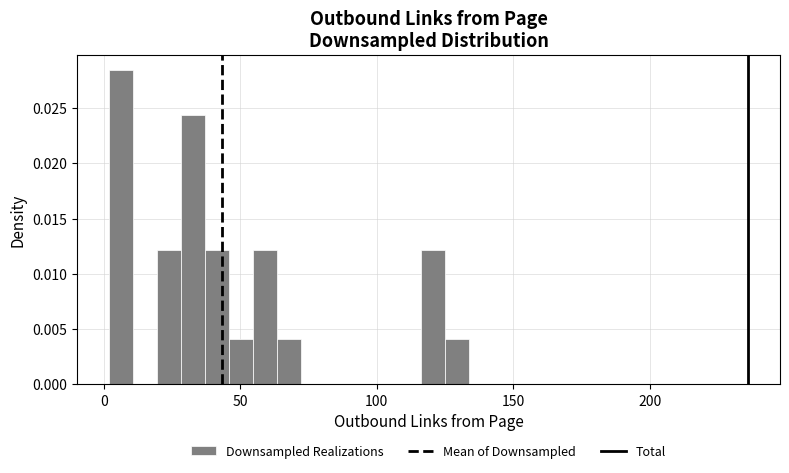

Around what value on the x-axis is the tallest bar? Give the approximate position of its centre, as read against the axis.

5